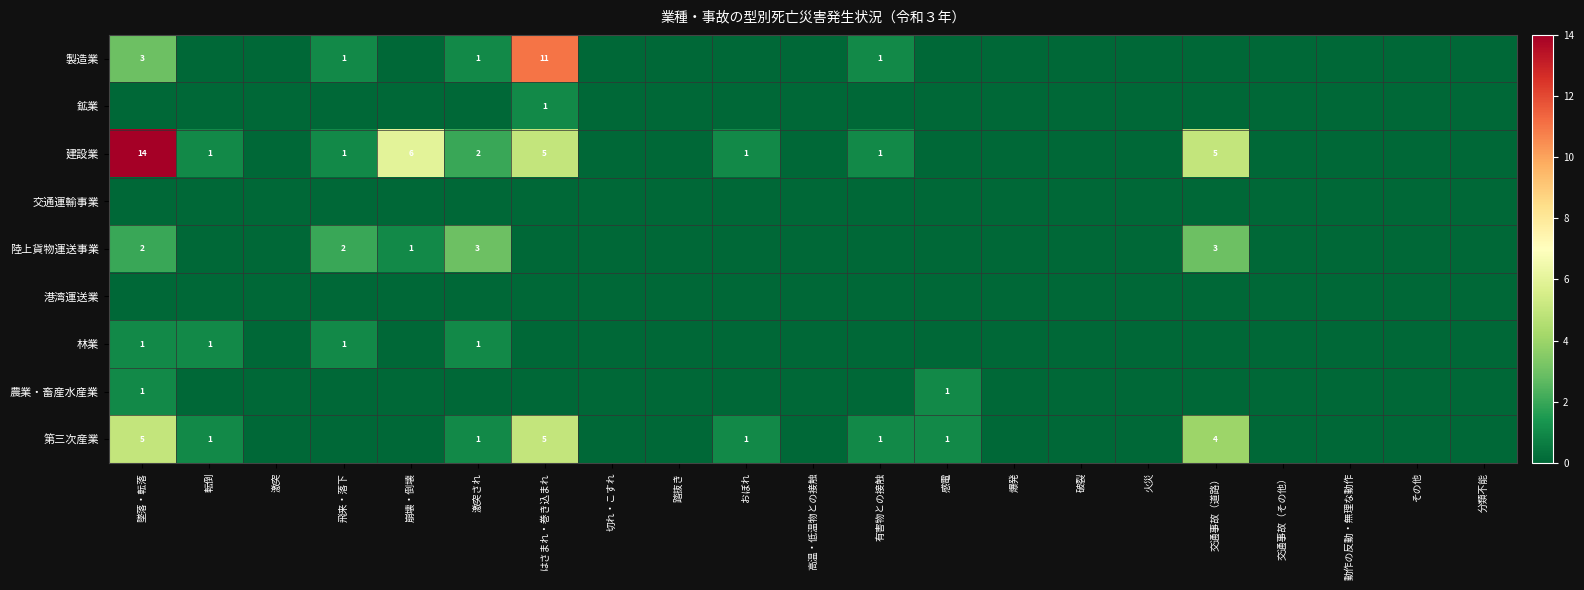

The value of 建設業 at 墜落・転落 is 14. True or false?

True